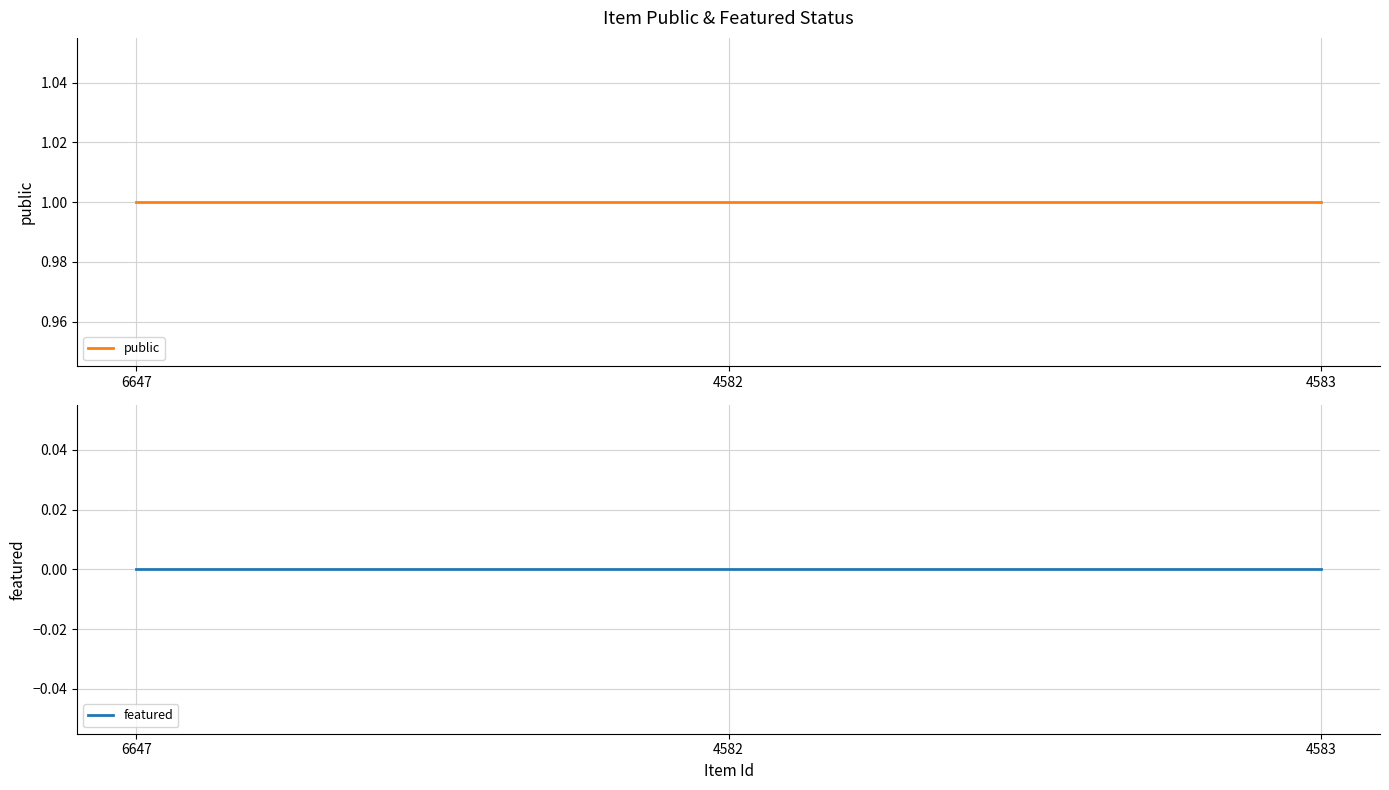

What is the spread (max minus min) of values at 4583?

1